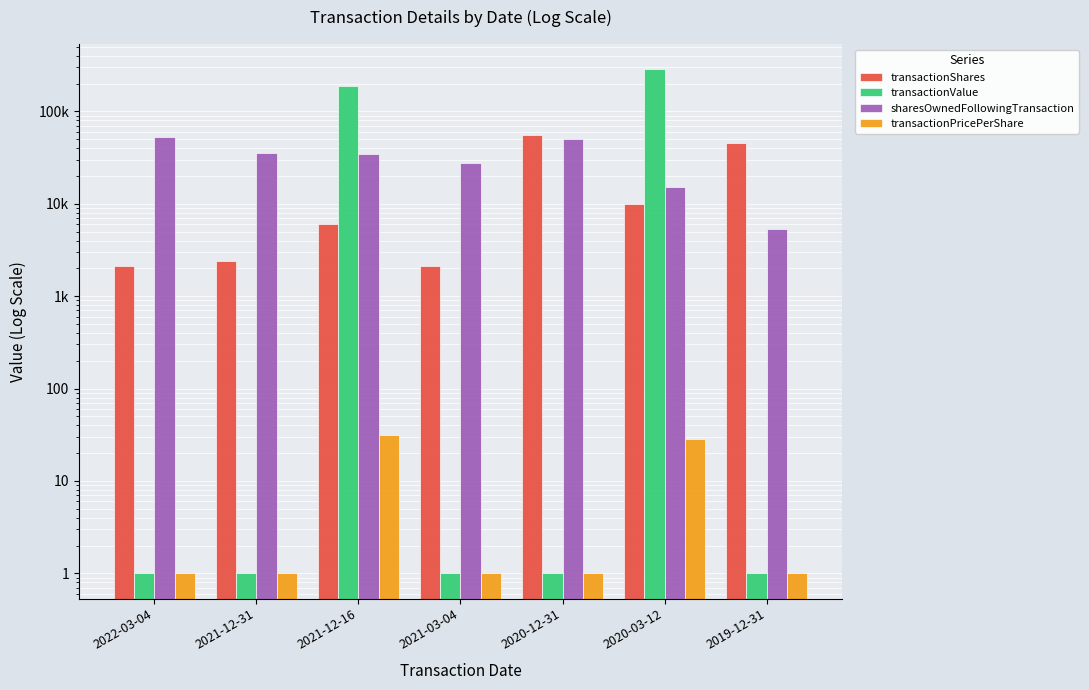

What is the spread (max minus min) of values at 2021-12-31?

35879.0